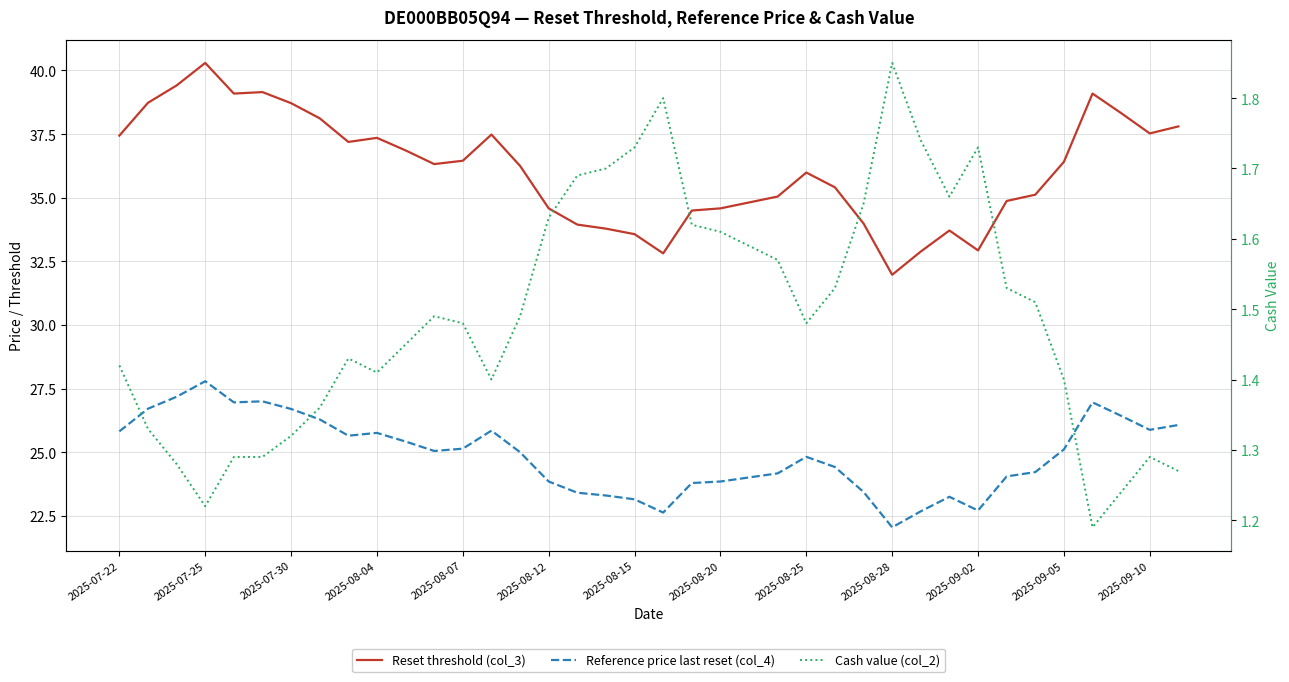

Rank the series at 2025-09-10 from lowest to highest value.

Cash value (col_2), Reference price last reset (col_4), Reset threshold (col_3)